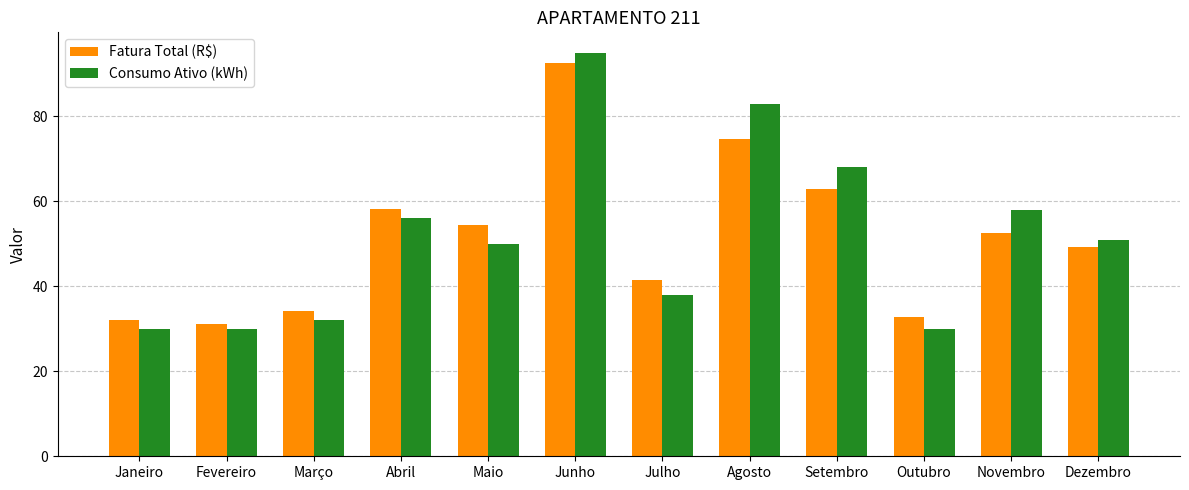

True or false: Consumo Ativo (kWh) has a value of 30.0 at Fevereiro.

True